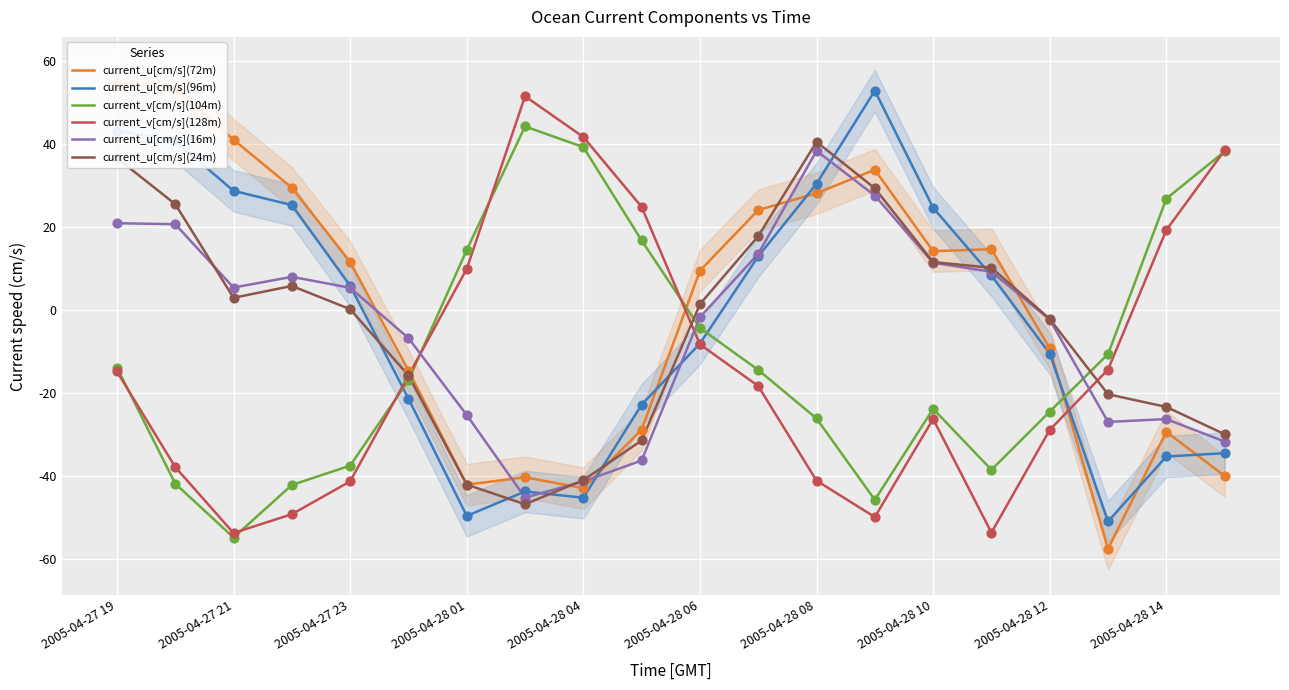

What is the total value across all series at 2005-04-27 19?

126.9